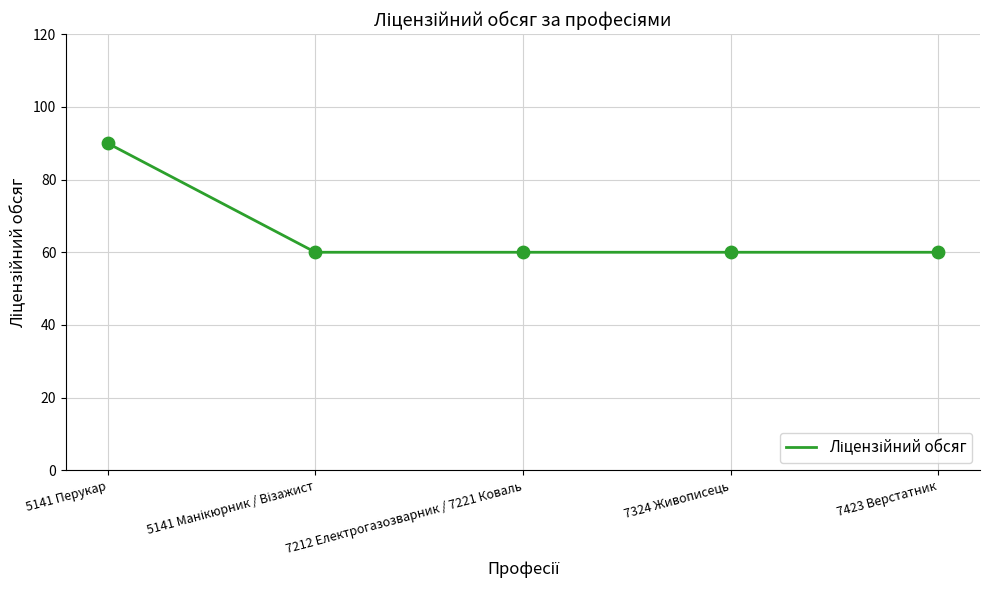

What is the change in value from 5141 Перукар to 7324 Живописець?

-30